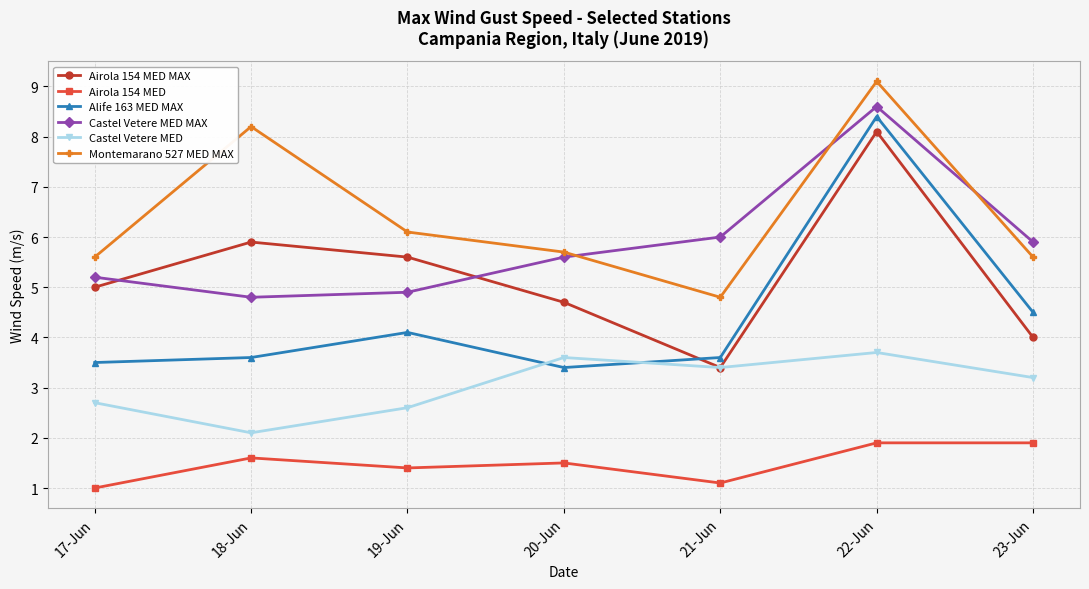

How many lines are shown in the chart?

6